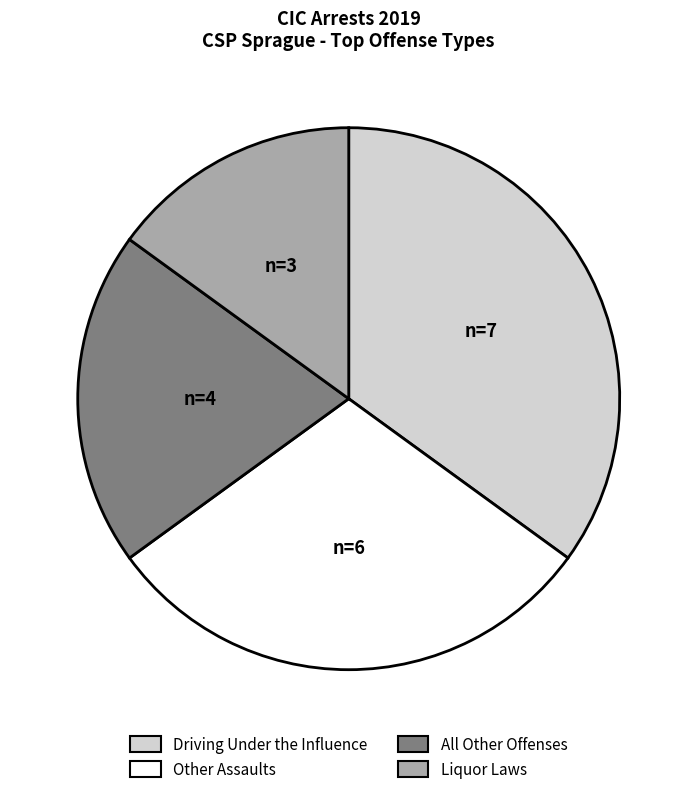

Does any single category account for the majority?

No